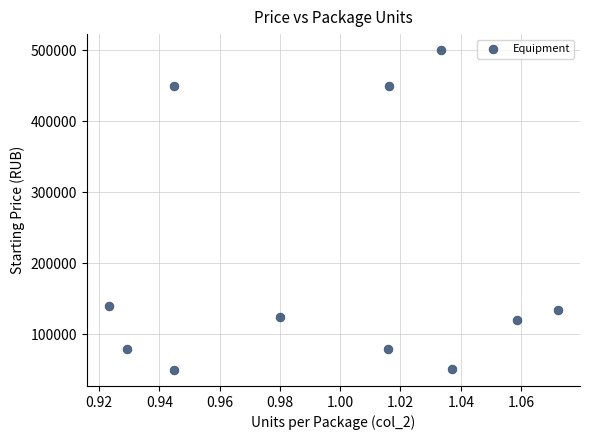

What Y value in the scatter plot is closest to 275000?

140000